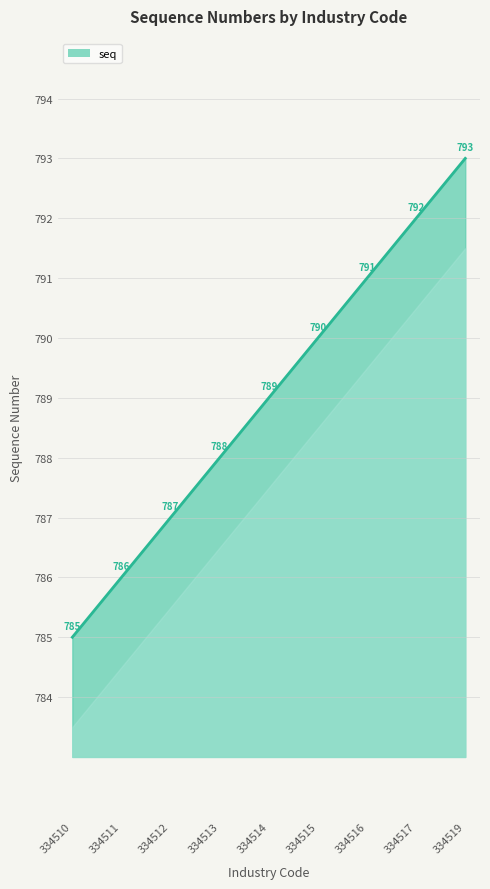

Is it true that the value at 334513 is 788?

True